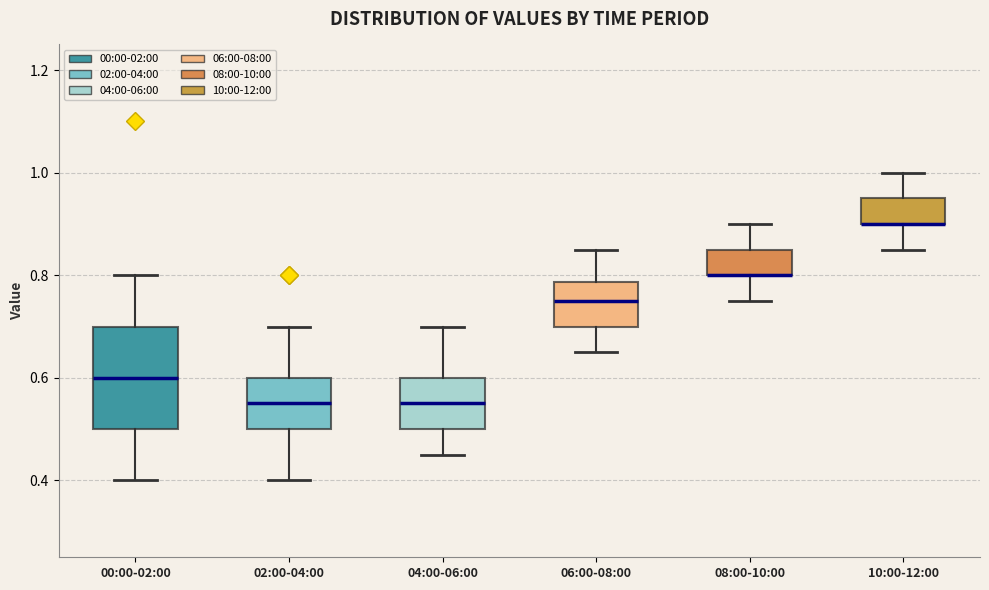

Where does the median line of the box for 00:00-02:00 sit on the y-axis? The values are not printed on the chart, so give them approximately, as read against the axis.

0.60